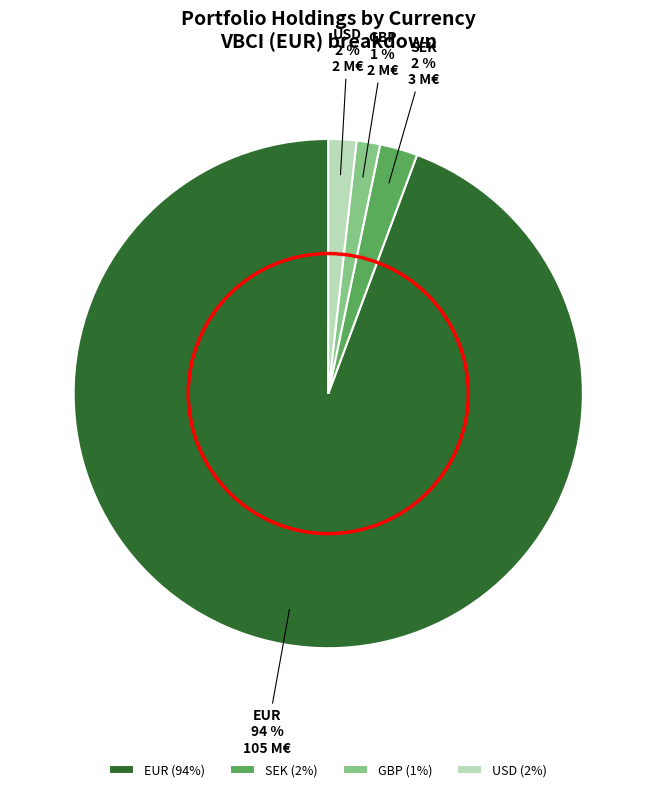

Count the number of slices in the pie.

4